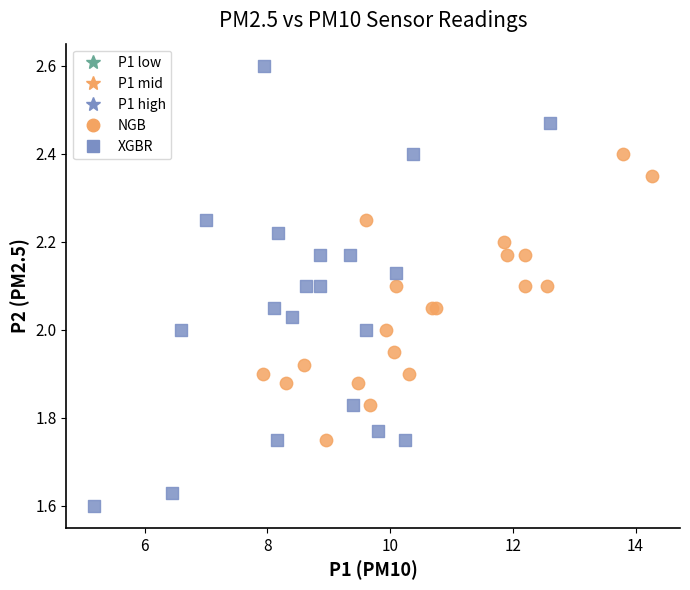

Which series contains the highest Y value?

XGBR